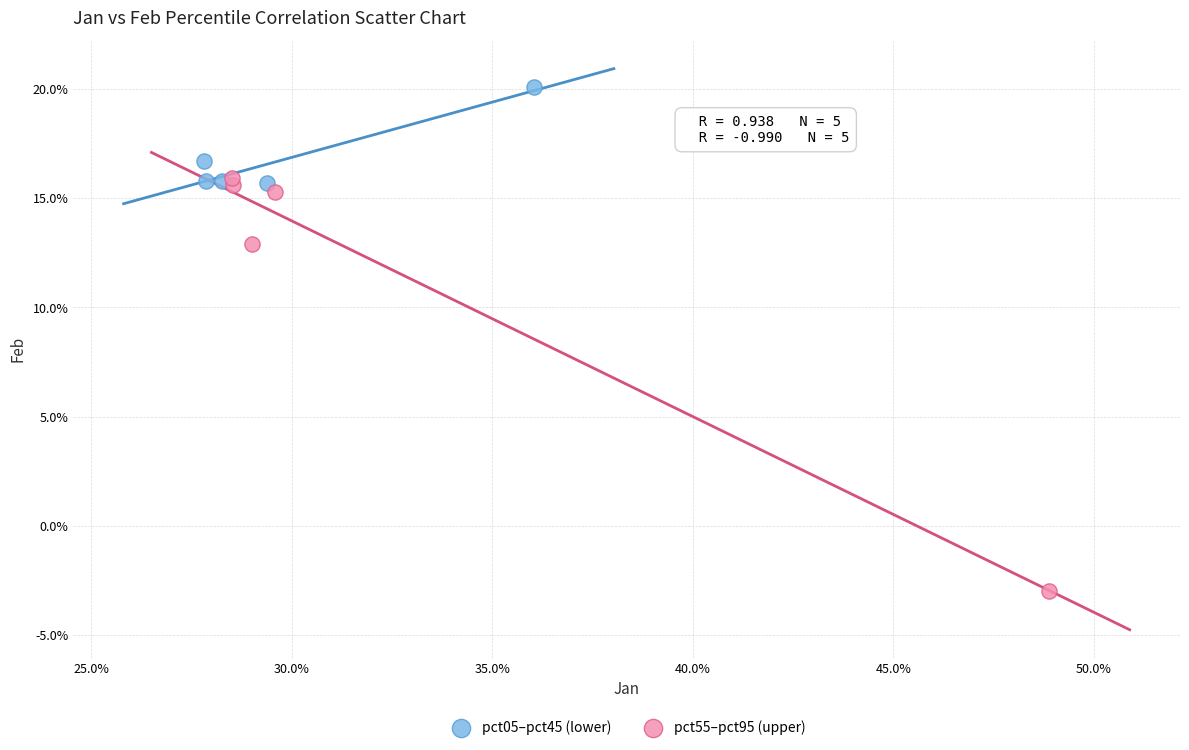

Which series has the largest Y range (max minus min)?

pct55–pct95 (upper)